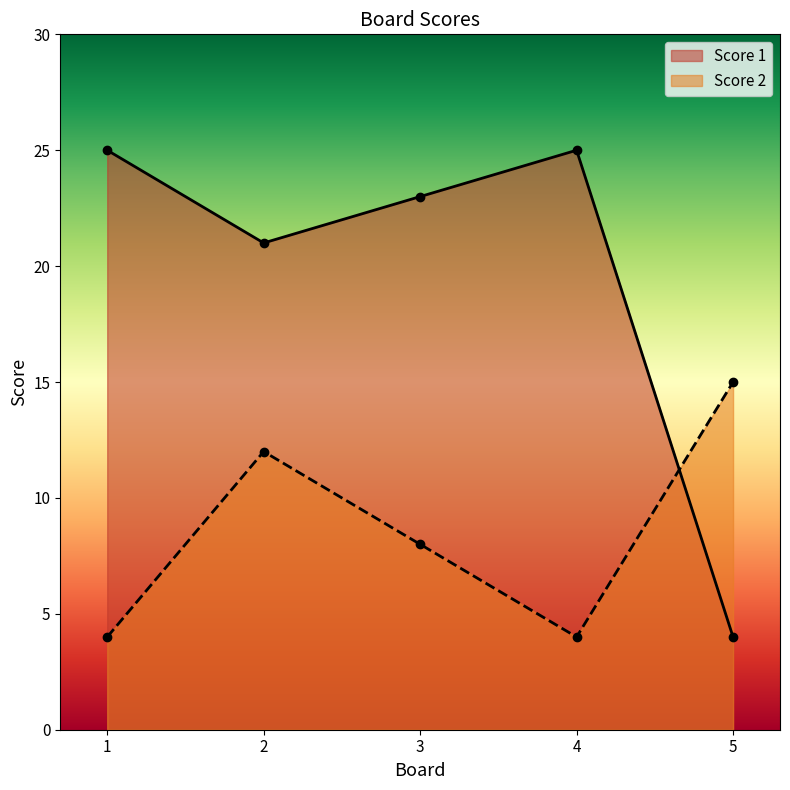

List the labels in order of Score 2 value, smallest first.

1, 4, 3, 2, 5